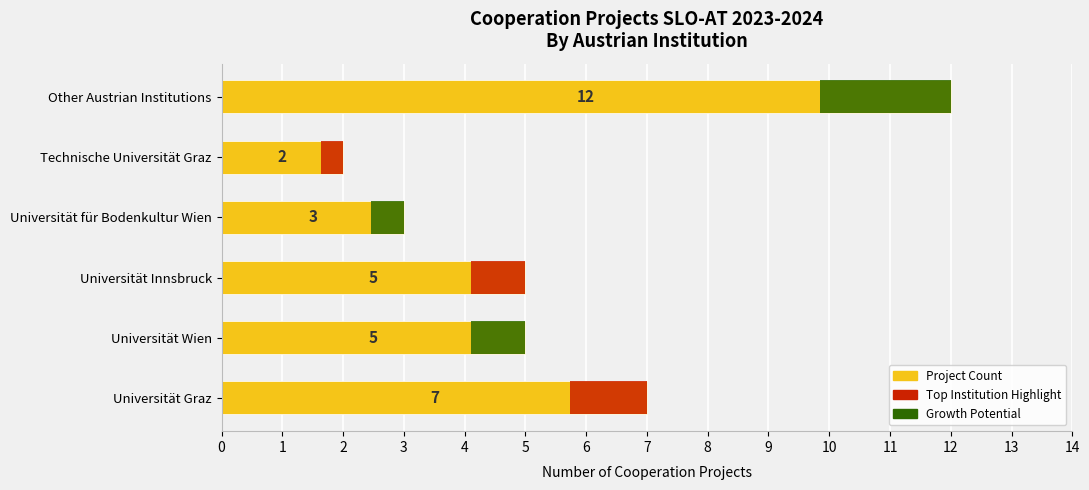

Is it true that the value at Other Austrian Institutions is 7?

False